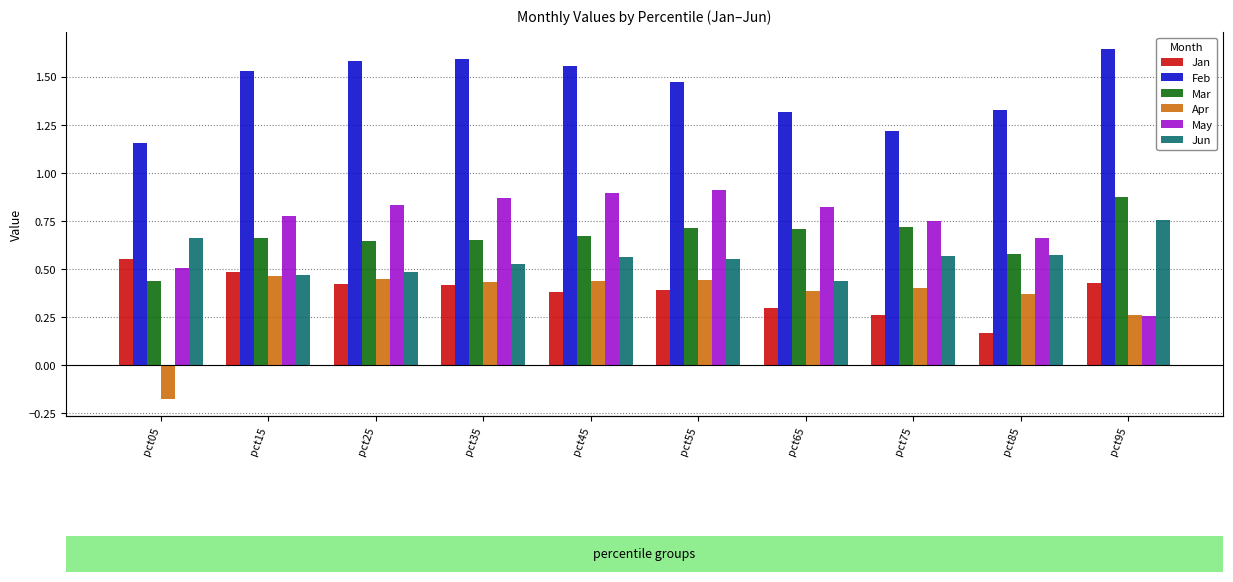

Which series changed the most between pct15 and pct35?

May